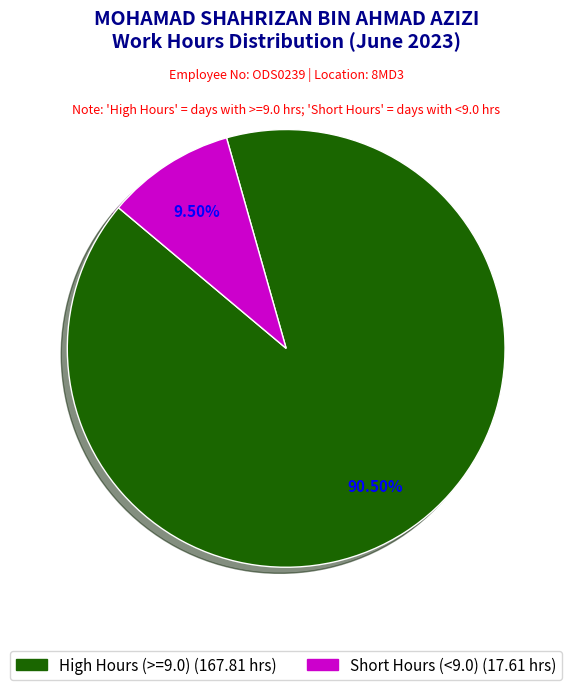

Is there any slice that represents more than half of the pie?

Yes